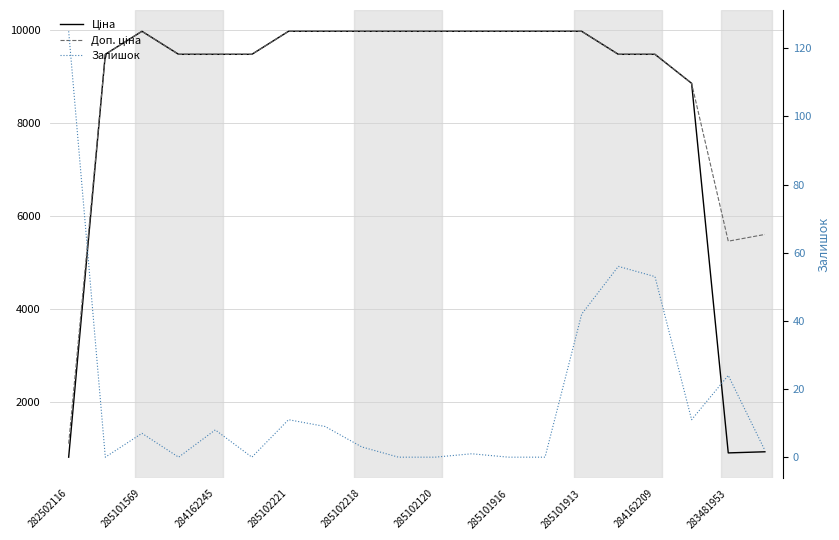

What is the average value of the Залишок series?

17.6